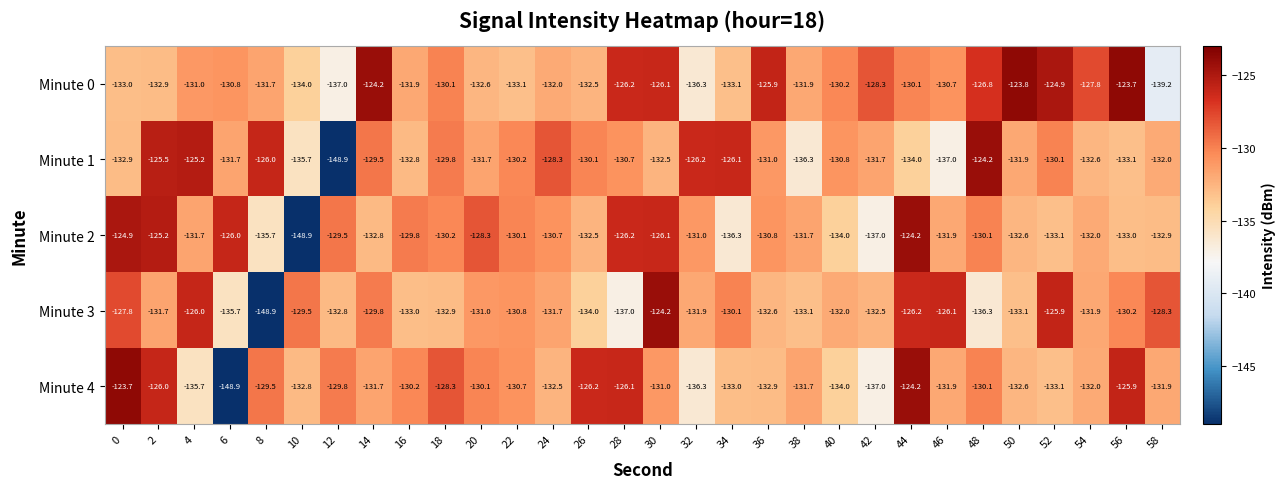

What value does the Minute 4 series have at 40?

-134.0